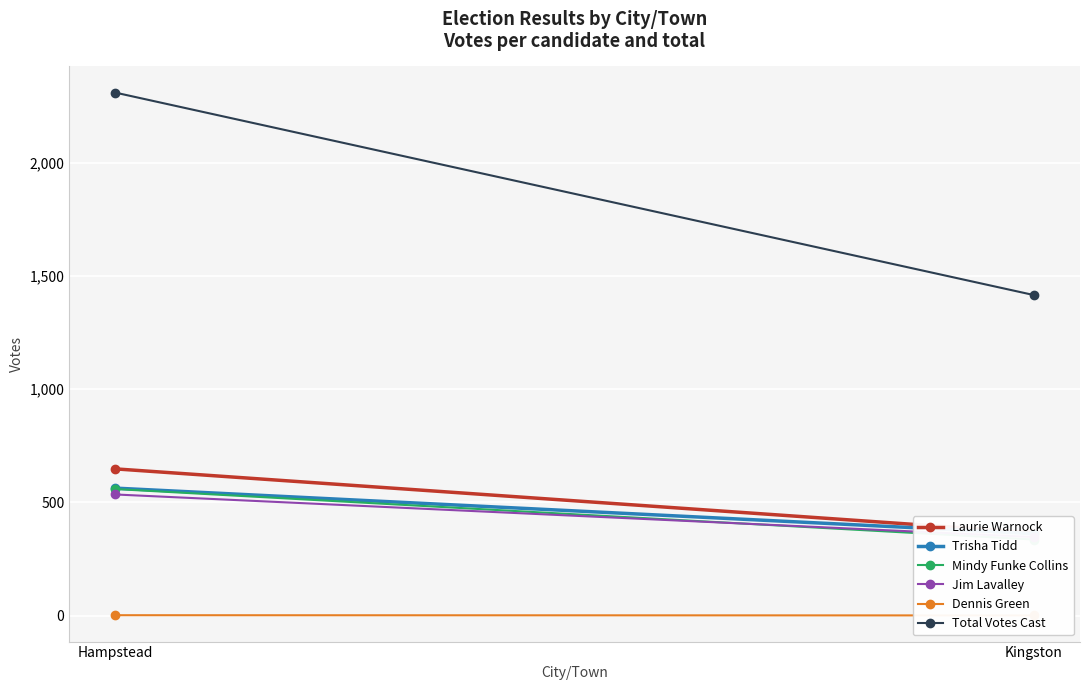

List the labels in order of Dennis Green value, smallest first.

Kingston, Hampstead